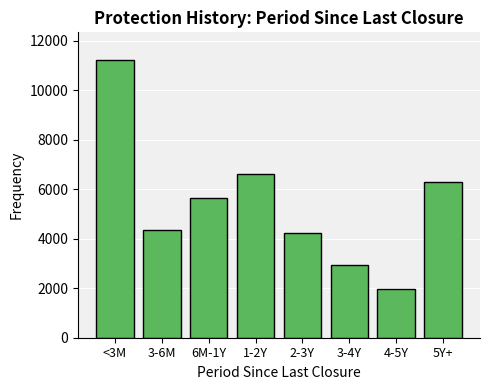

Reading left to right, what are all the values shown in this chart?

<3M=11216	3-6M=4358	6M-1Y=5652	1-2Y=6629	2-3Y=4247	3-4Y=2955	4-5Y=1975	5Y+=6306